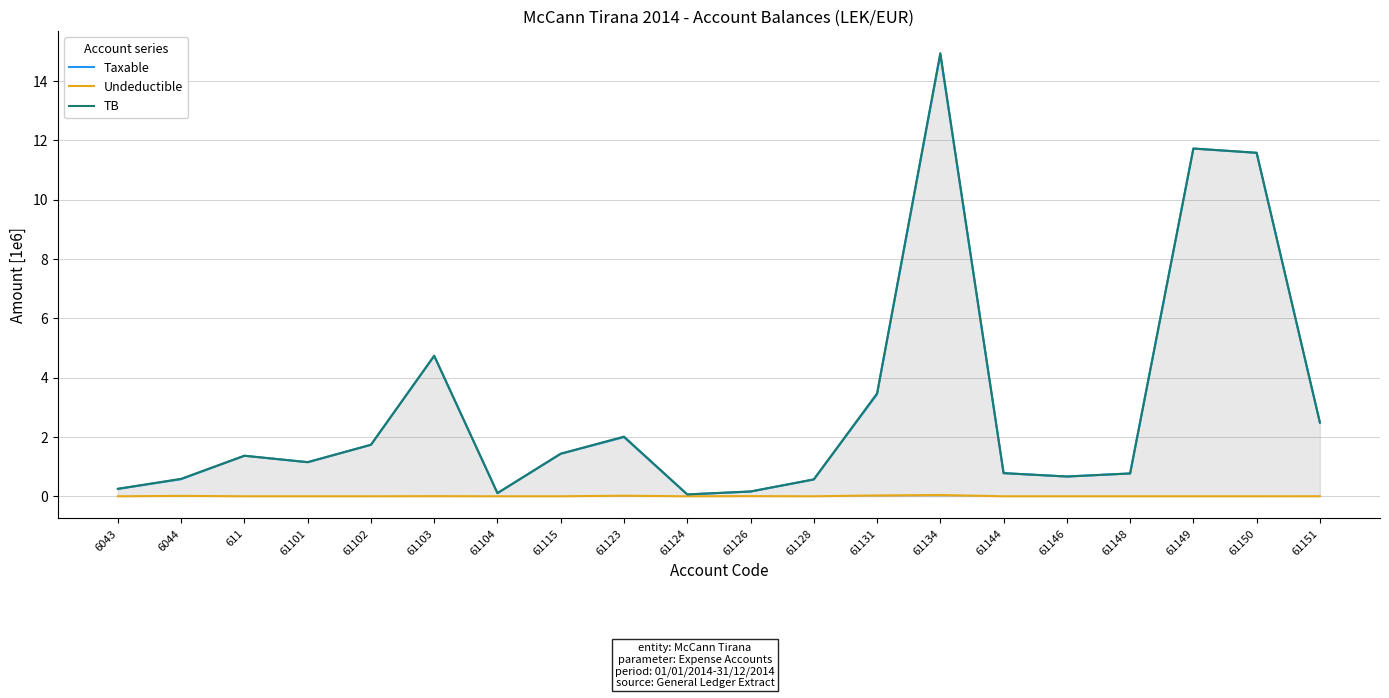

Is it true that TB equals 0.6 at 61128?

True